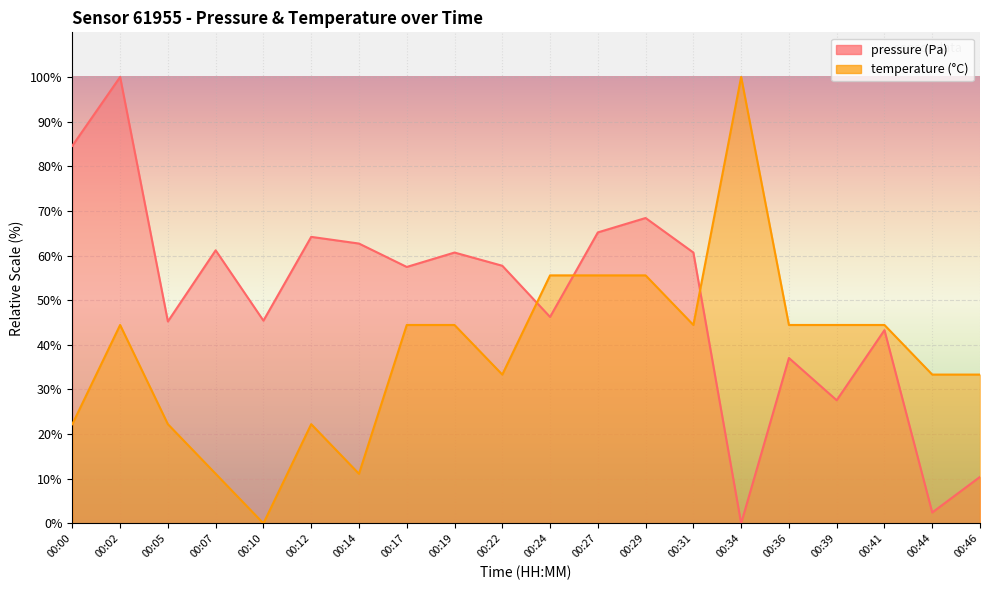

What is the spread (max minus min) of values at 00:10?

45.4